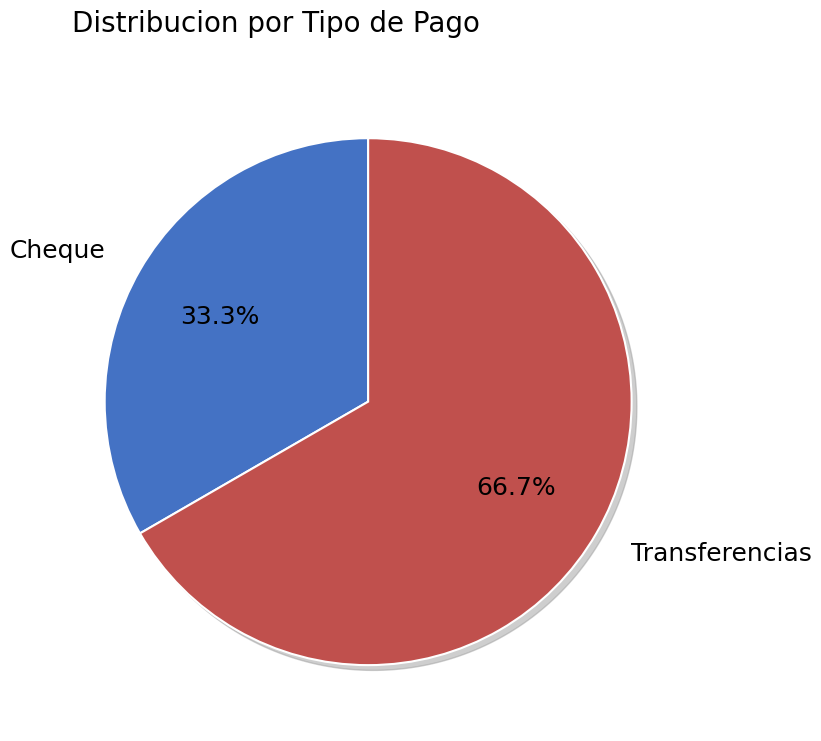

What percentage is NOT represented by Transferencias?

33.3%